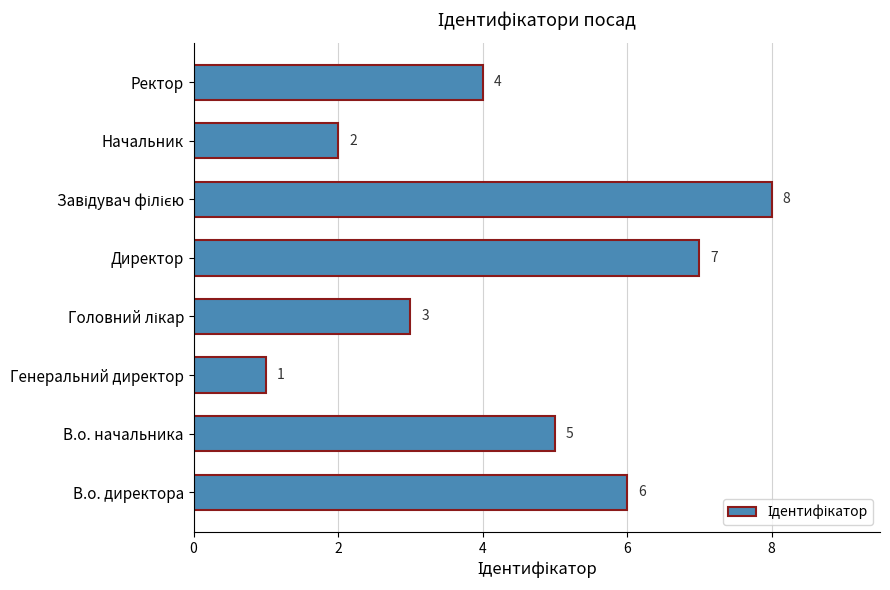

At which label is the value closest to 4?

Ректор